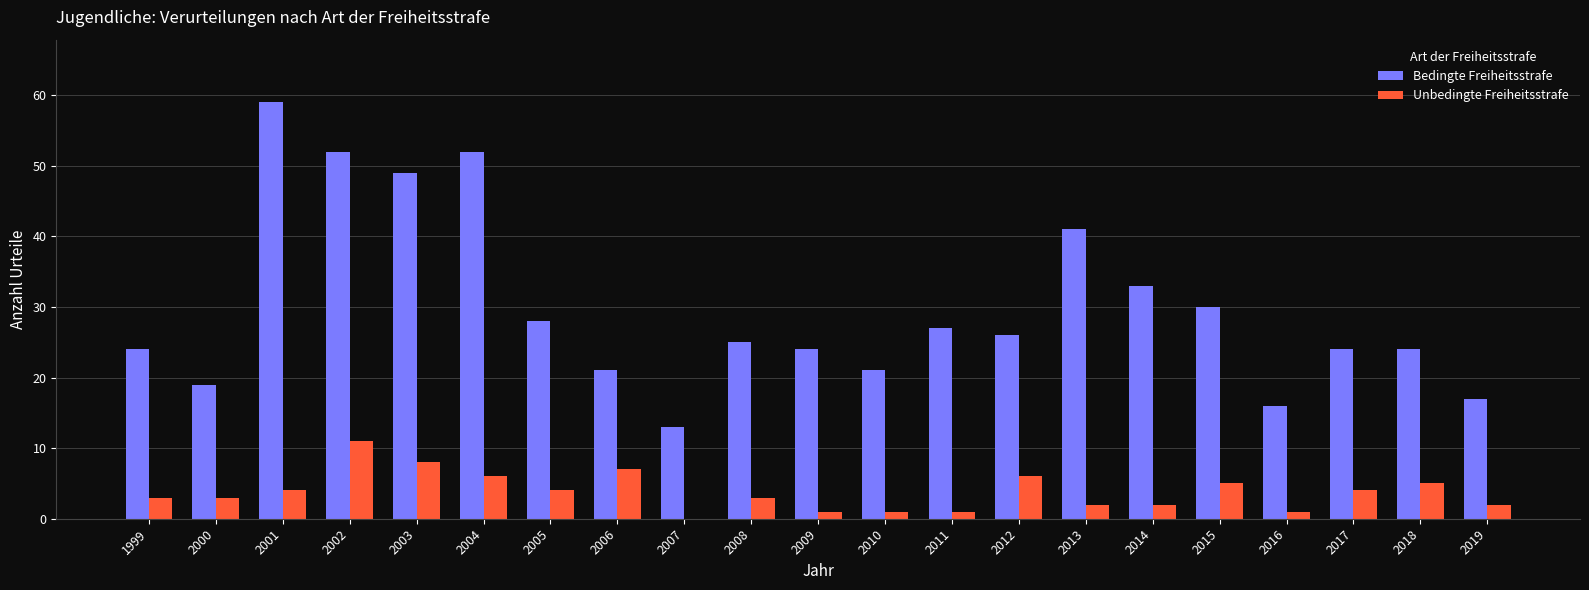

What is the sum of all Bedingte Freiheitsstrafe values?

625